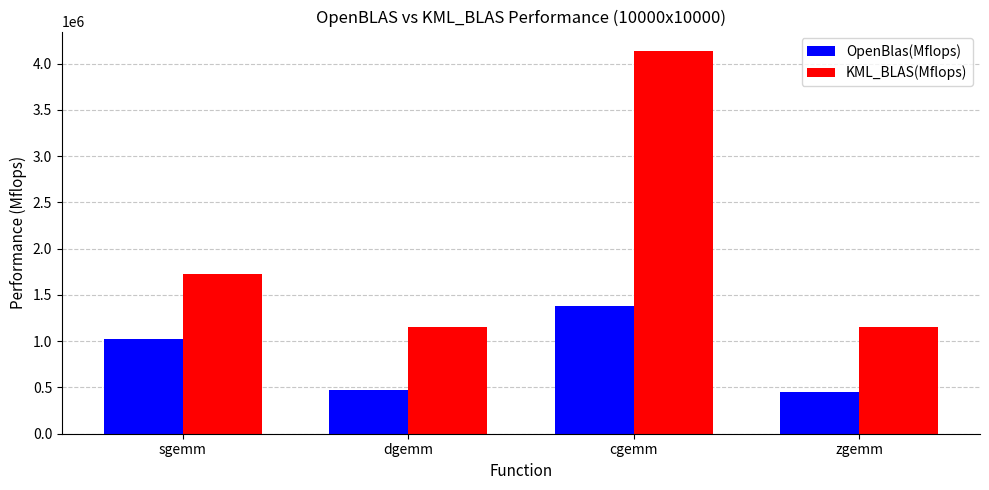

What is the sum of all OpenBlas(Mflops) values?

3334631.5